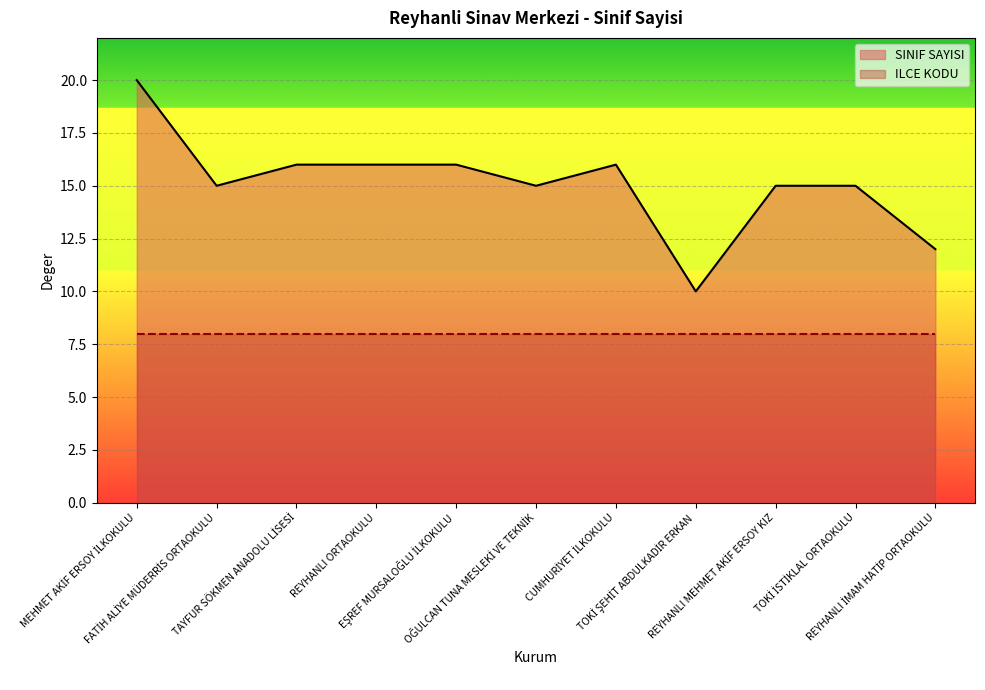

Does the chart display data point markers on the line(s)?

No